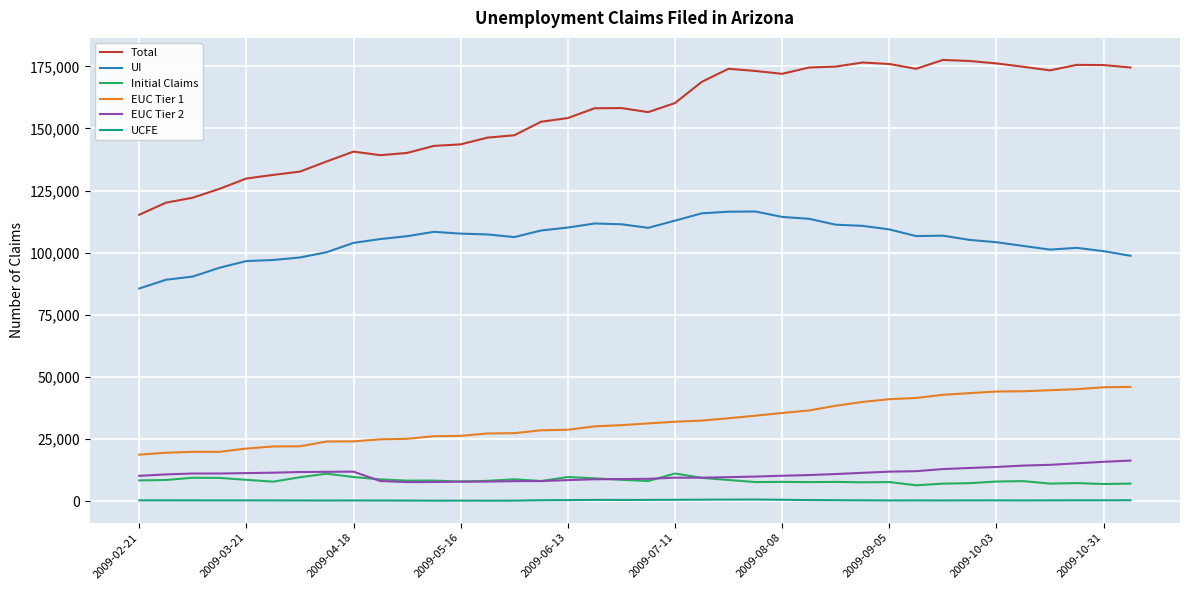

Which series has the widest spread of values?

Total